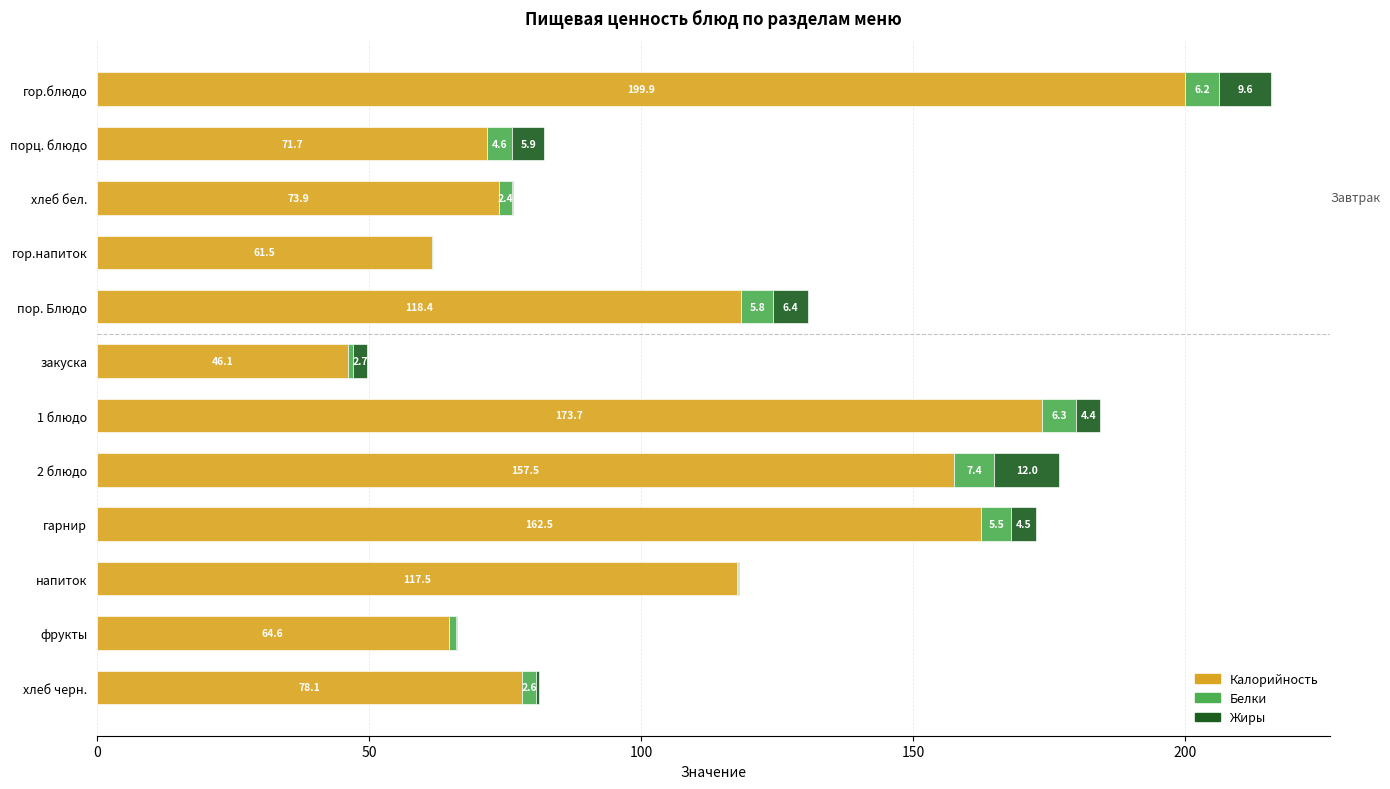

At which category is the sum across all series the highest?

гор.блюдо